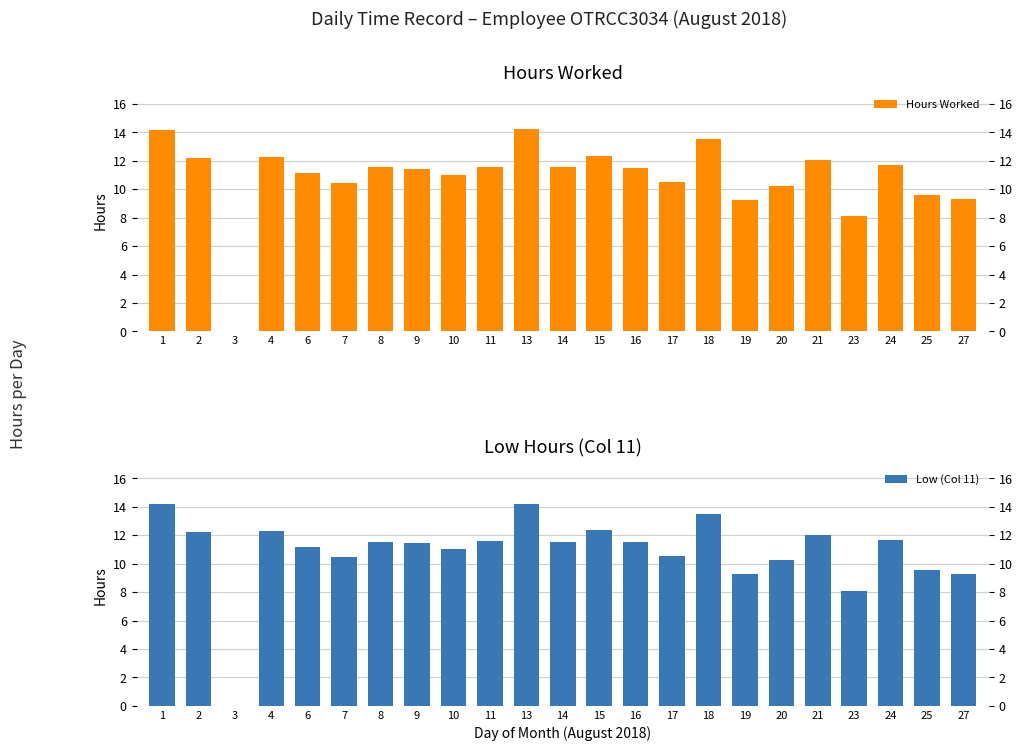

Between 21 and 16, which is larger?

21